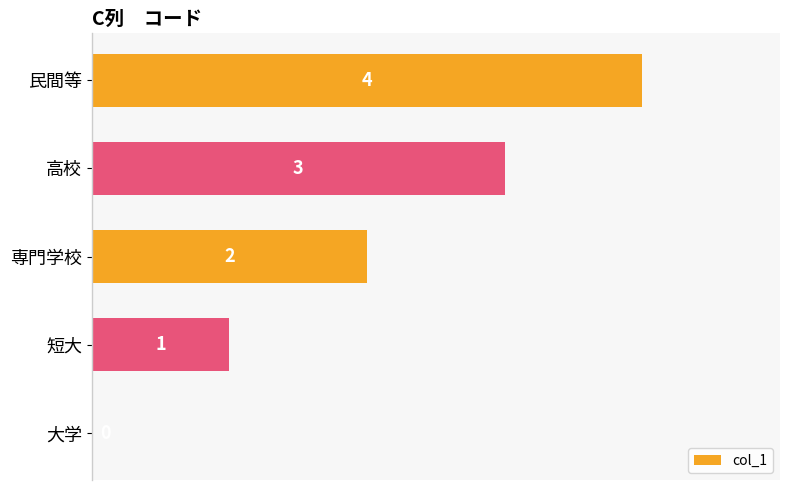

The chart shows a value of 4 at 民間等. True or false?

True